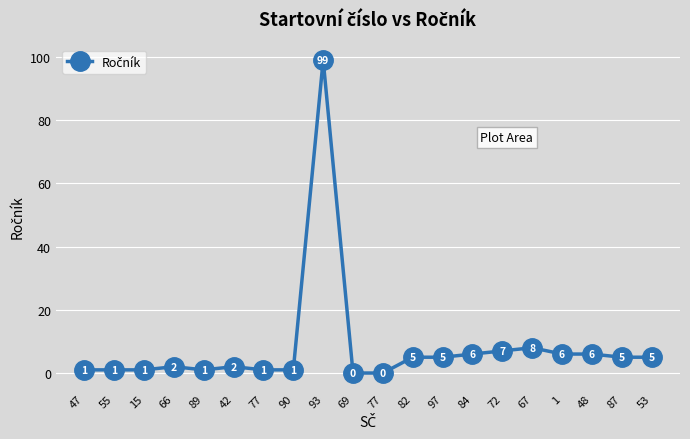

Reading left to right, extract all data points from this chart.

1	1	1	2	1	2	1	1	99	0	0	5	5	6	7	8	6	6	5	5